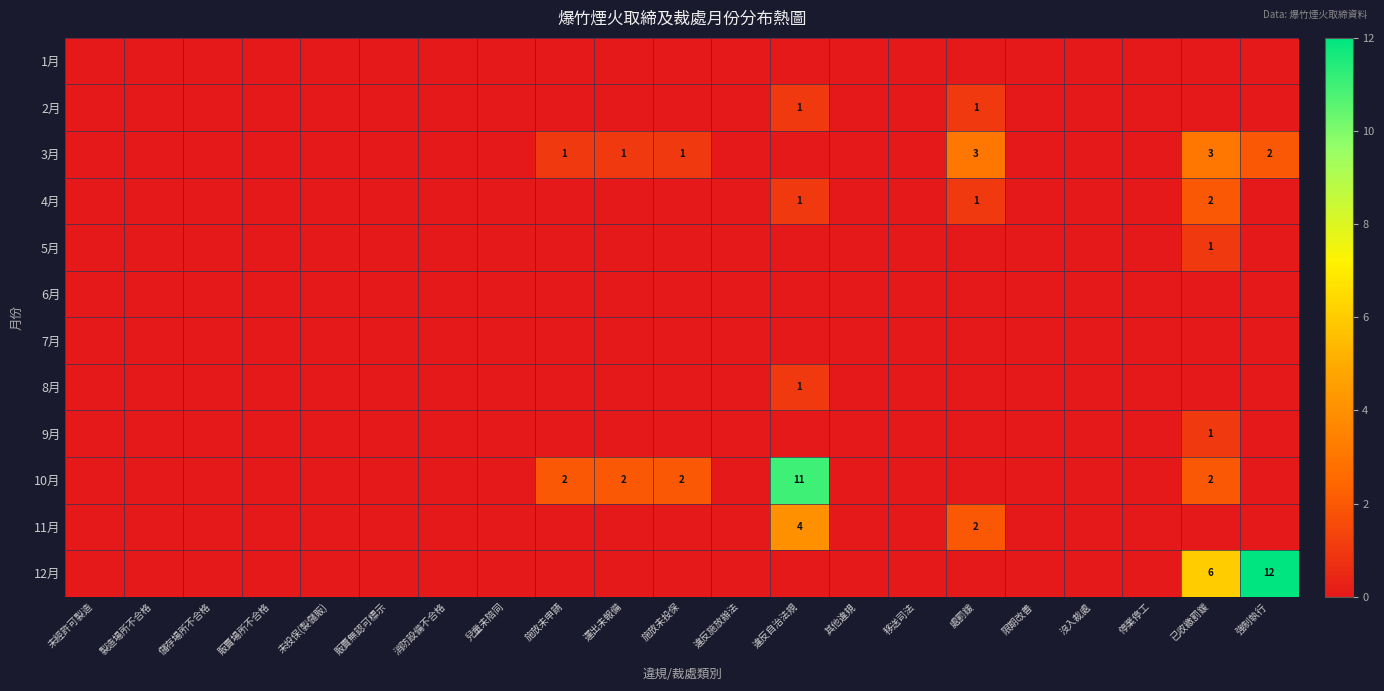

The value of 11月 at 違反自治法規 is 4. True or false?

True